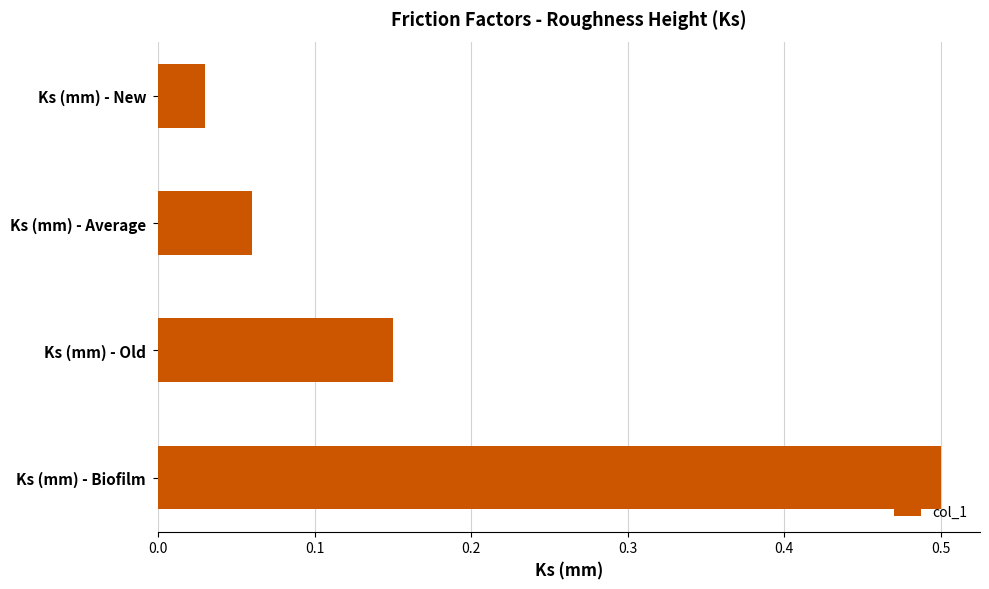

Which has a higher value, Ks (mm) - Biofilm or Ks (mm) - Old?

Ks (mm) - Biofilm